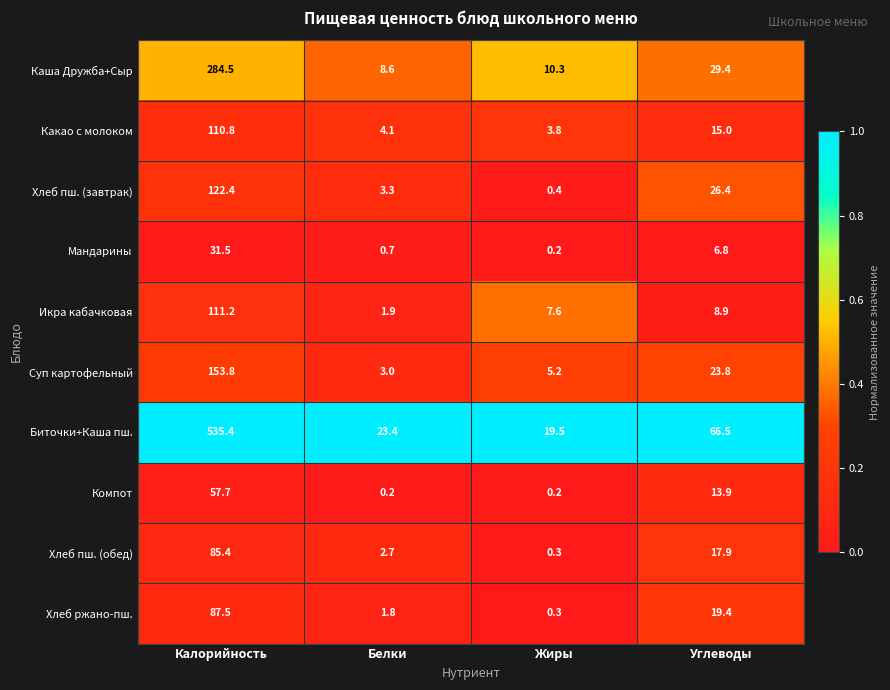

What is the total value across all series at Жиры?

47.8